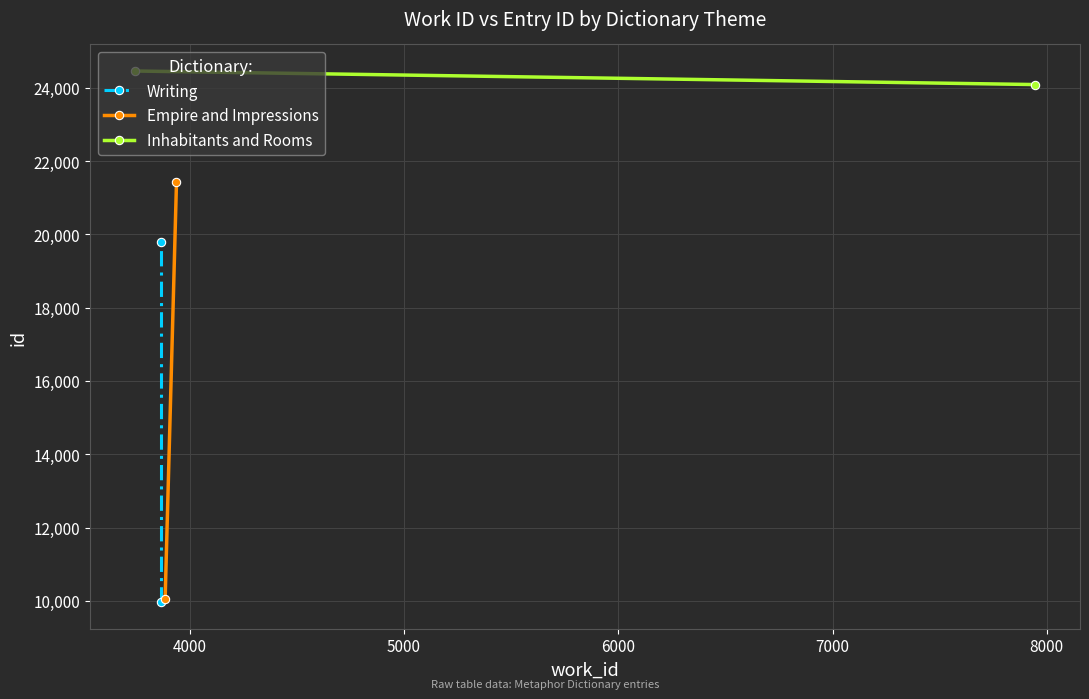

What are all the series names shown in the legend?

Writing, Empire and Impressions, Inhabitants and Rooms